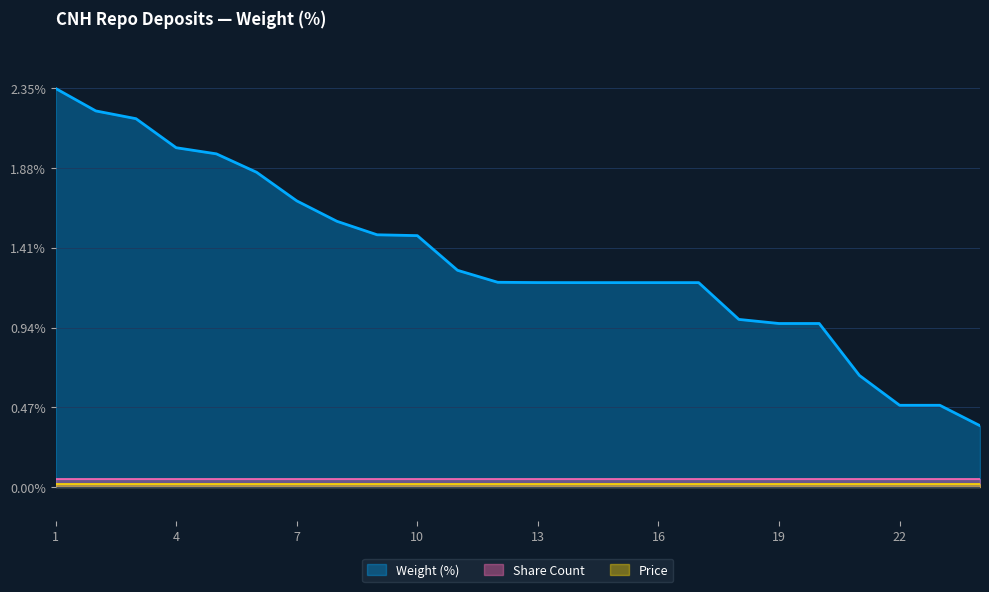

At which label does Price reach its minimum?

1